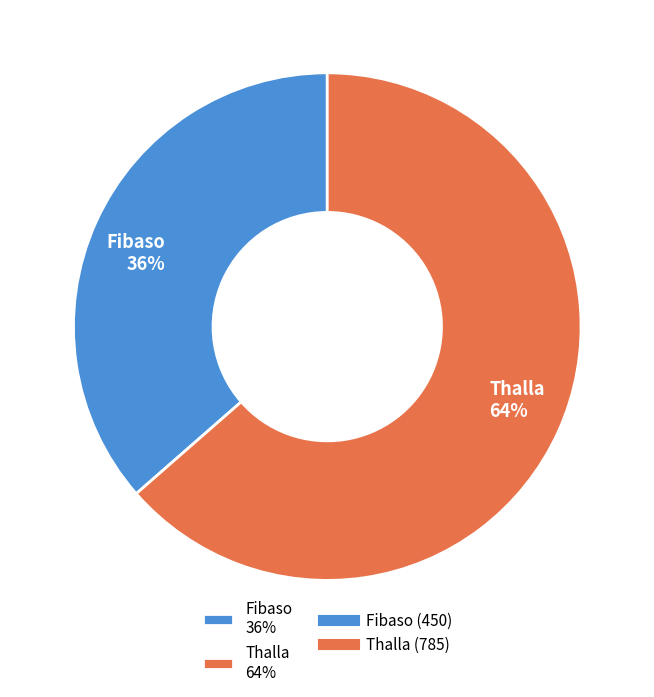

Which slice is the largest?

Thalla